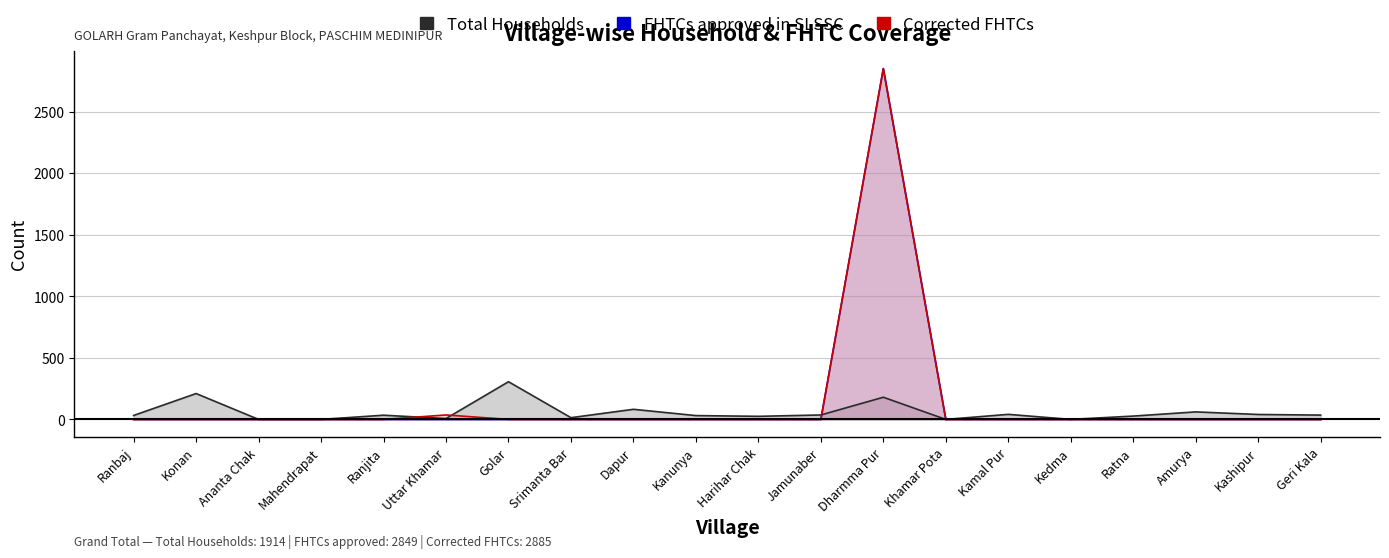

What is the difference between the maximum and second lowest values in the Corrected FHTCs series?

2849